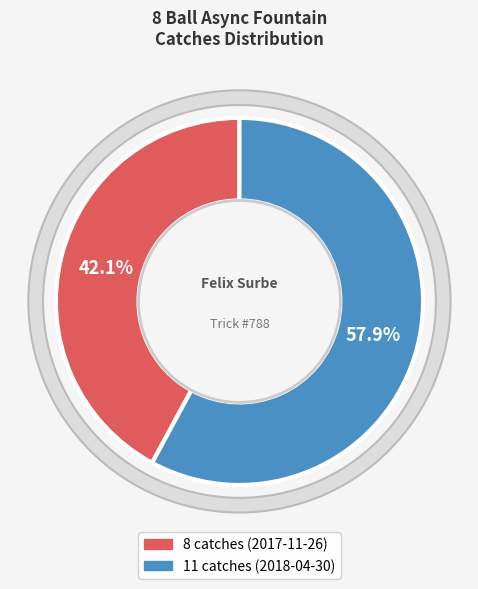

To the nearest percent, what is the combined percentage of 8 catches (2017-11-26) and 11 catches (2018-04-30)?

100%